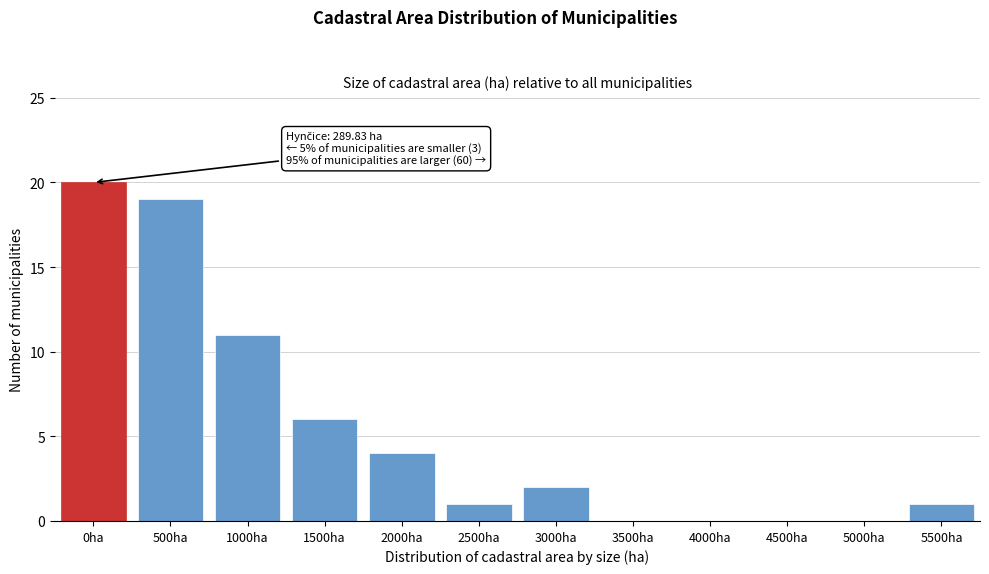

Reading left to right, what are all the values shown in this chart?

0ha=20	500ha=19	1000ha=11	1500ha=6	2000ha=4	2500ha=1	3000ha=2	3500ha=0	4000ha=0	4500ha=0	5000ha=0	5500ha=1